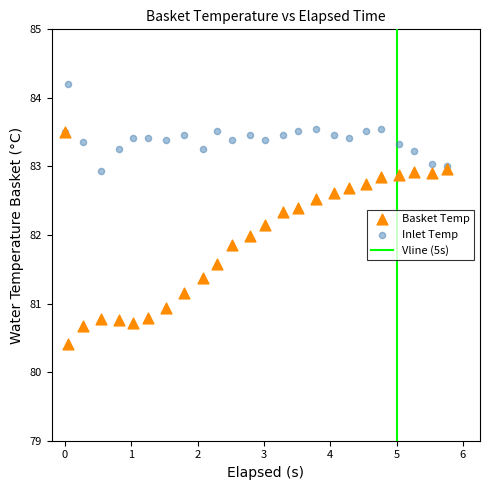

Which series reaches the minimum Y coordinate?

Basket Temp